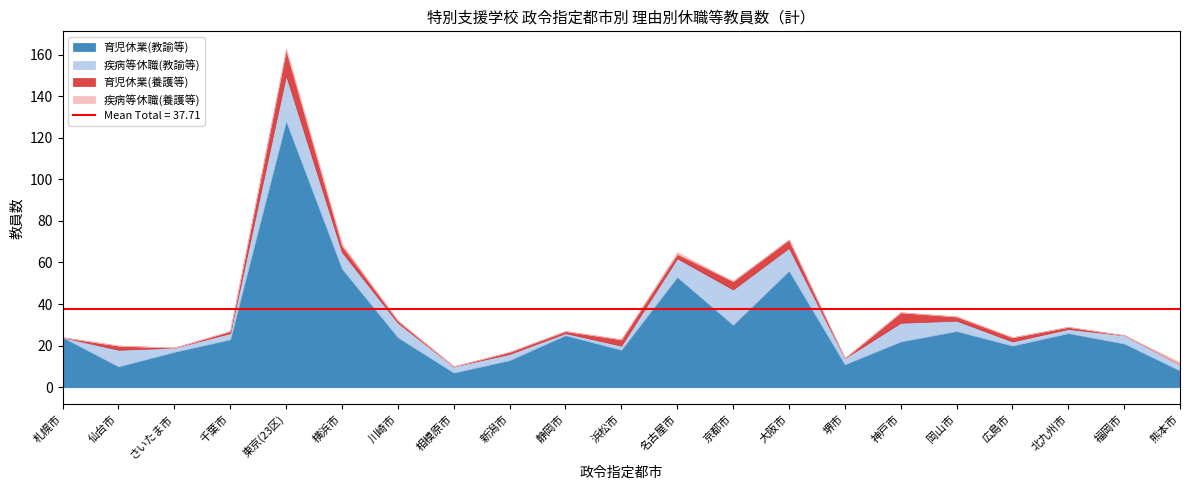

In 育児休業(教諭等), how many points are higher than both neighbors (excluding endpoints)?

6